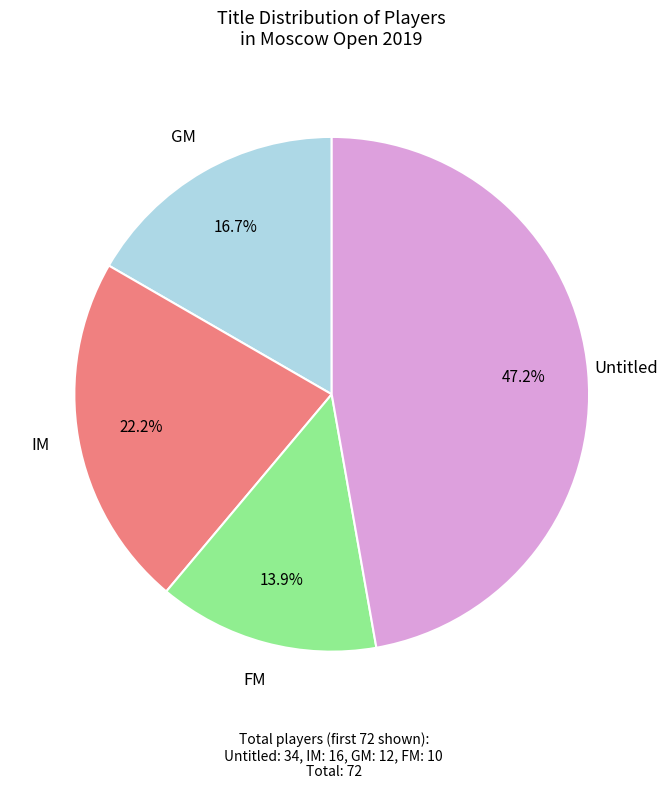

Rank the categories by value from lowest to highest.

FM, GM, IM, Untitled